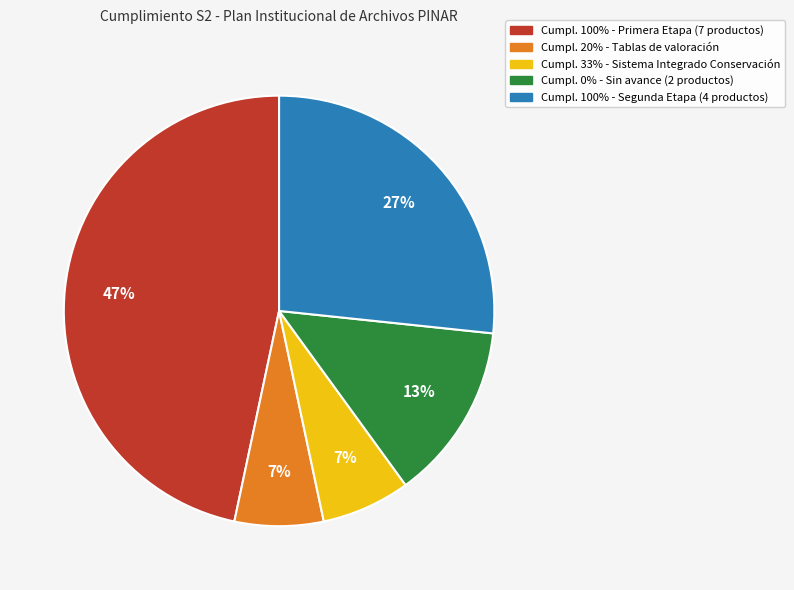

To the nearest percent, what is the average slice percentage?

20%